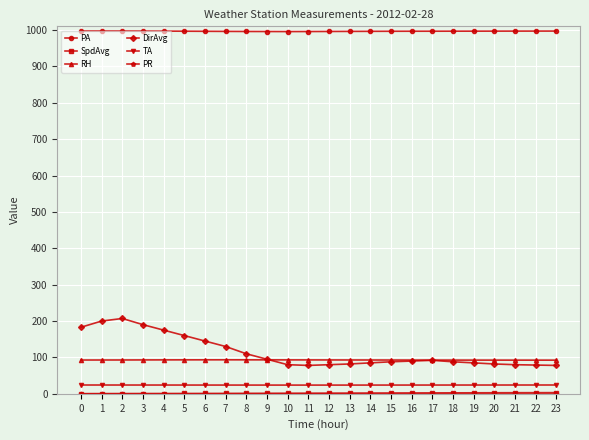

The value of DirAvg at 14 is 115.7. True or false?

False